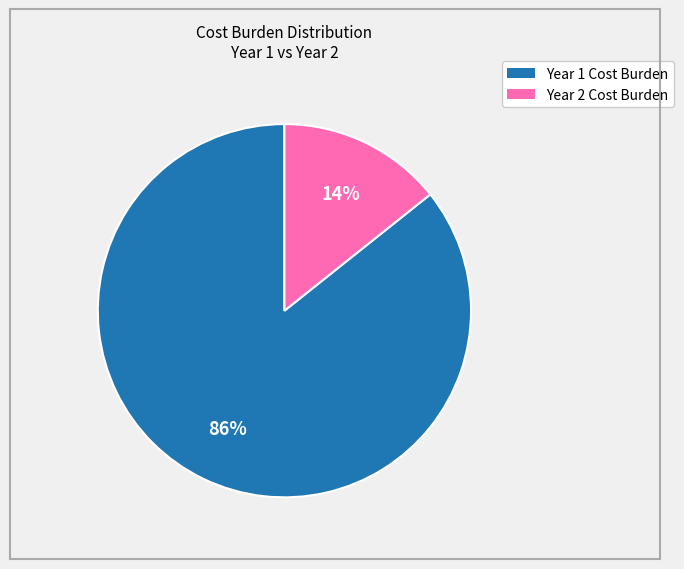

Which category has the smallest portion of the pie?

Year 2 Cost Burden